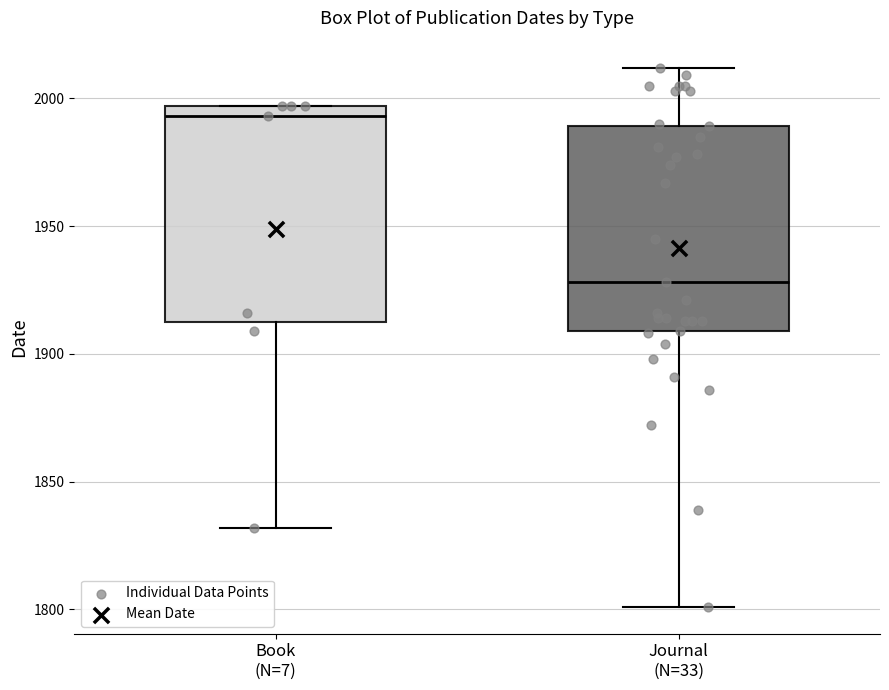

Where does the lower whisker of the box for Journal (N=33) end on the y-axis? The values are not printed on the chart, so give them approximately, as read against the axis.

1800